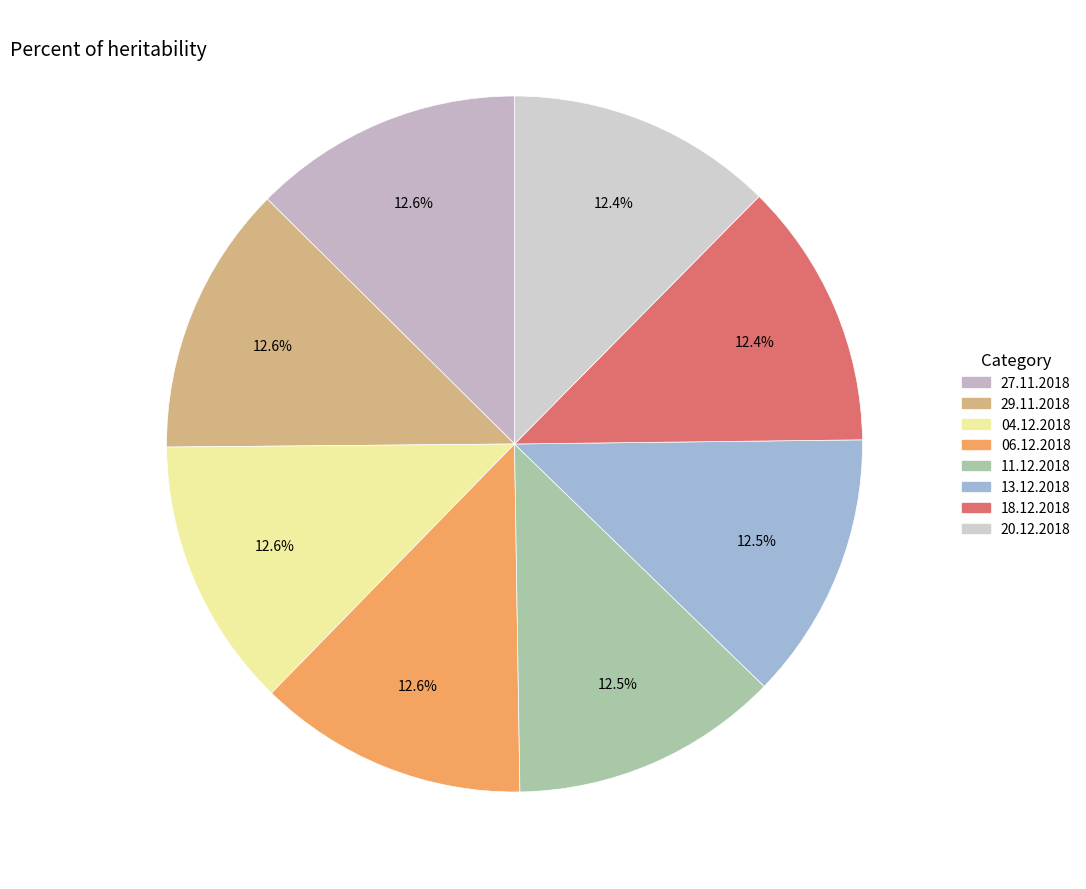

How many slices are in this pie chart?

8